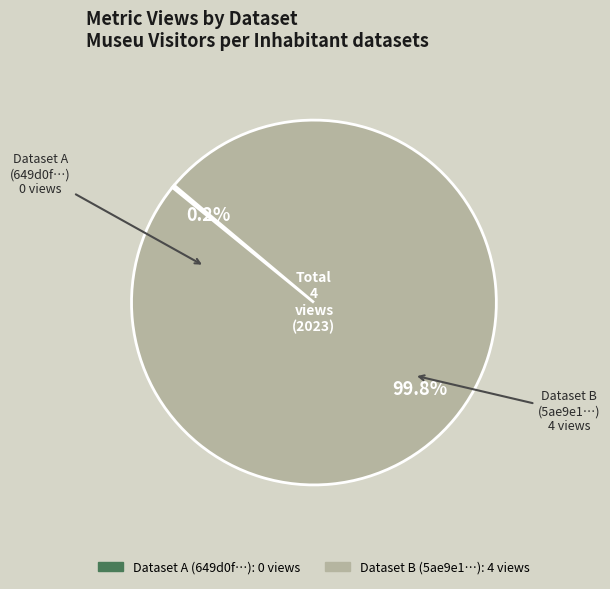

Does any single category account for the majority?

Yes